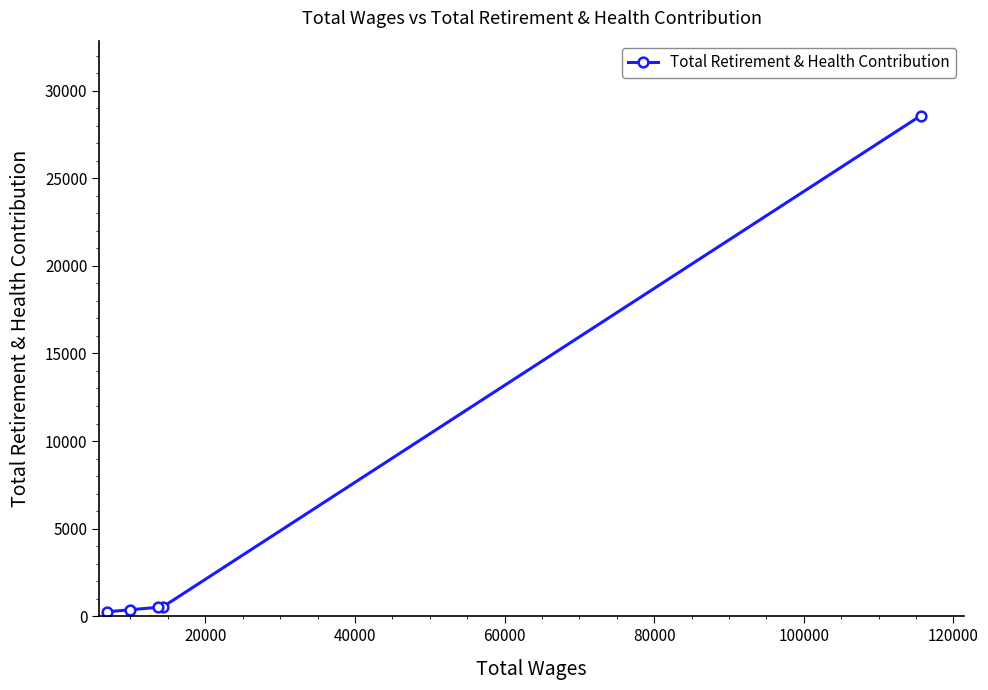

What is the difference between the second highest and minimum values?

280